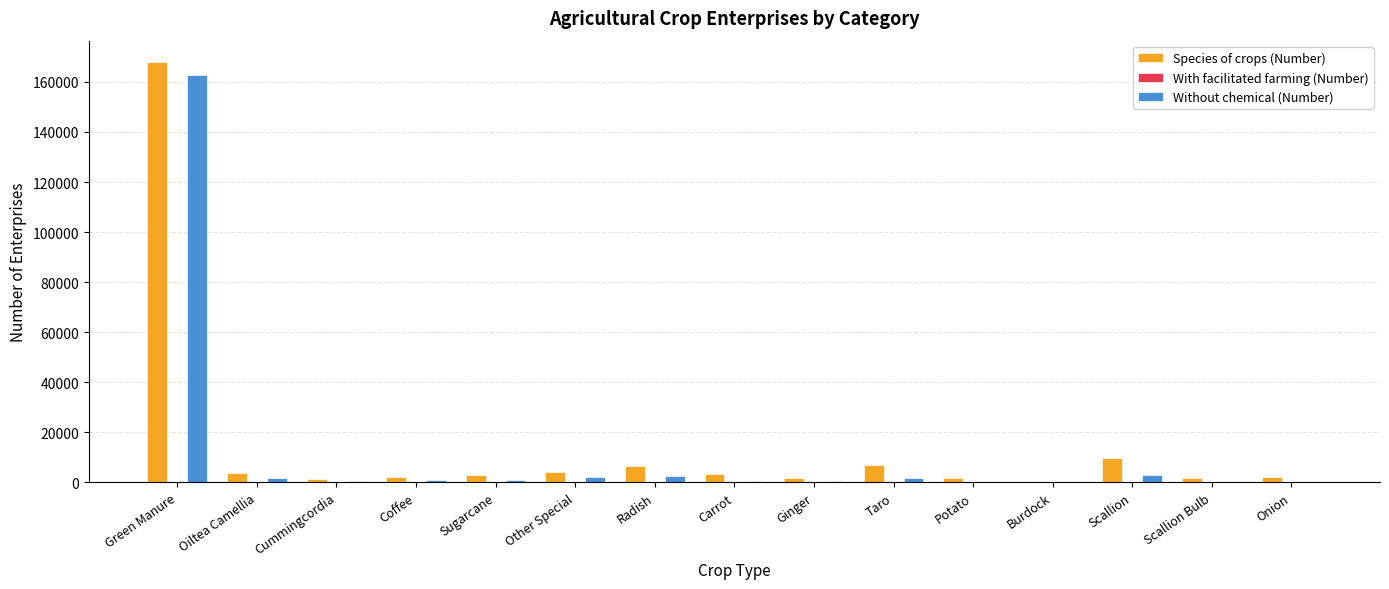

Is it true that Without chemical (Number) equals 162596 at Green Manure?

True